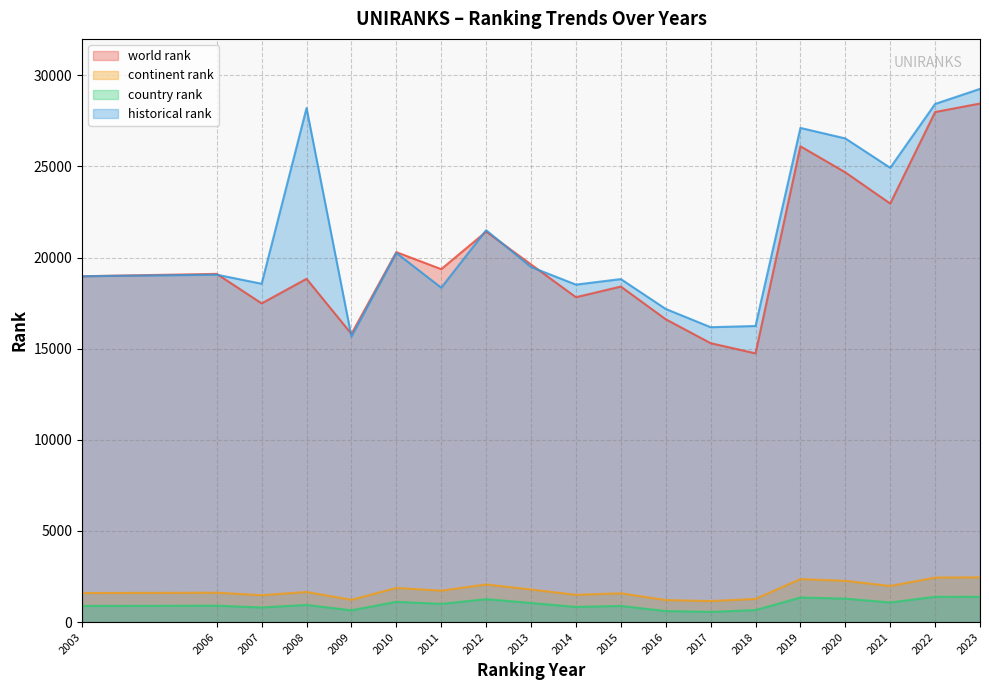

Where is world rank nearest to the value 21599?

2012